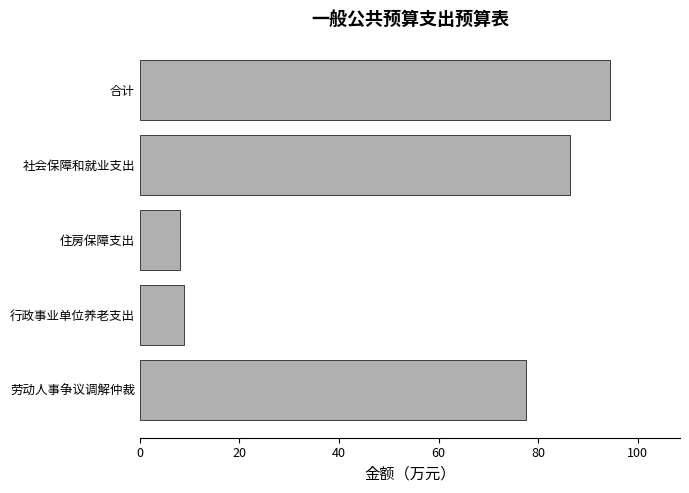

How many bars are there in total?

5